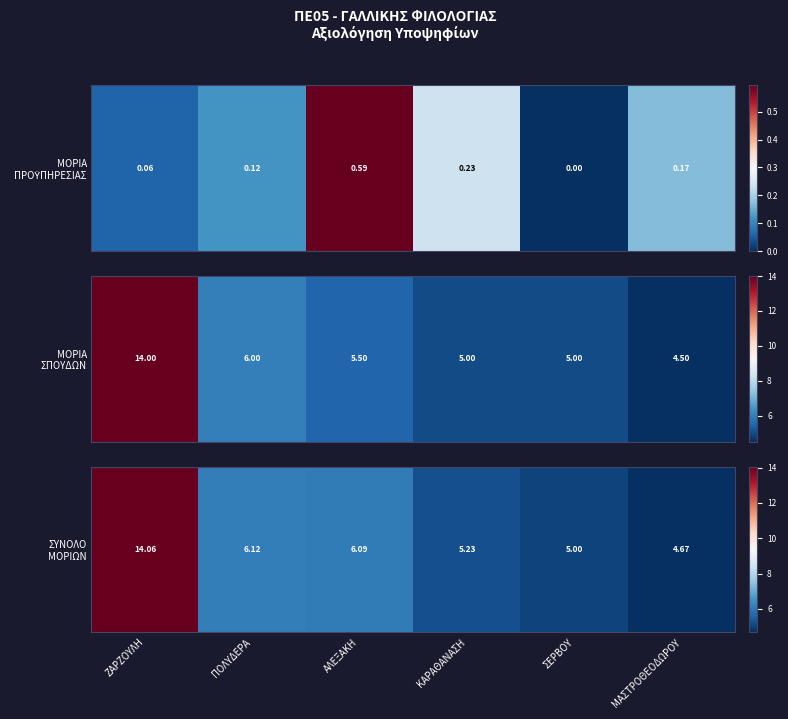

Reading left to right, what are all the values shown in this chart?

ΖΑΡΖΟΥΛΗ=14.1	ΠΟΛΥΔΕΡΑ=6.1	ΑΛΕΞΑΚΗ=6.1	ΚΑΡΑΘΑΝΑΣΗ=5.2	ΣΕΡΒΟΥ=5.0	ΜΑΣΤΡΟΘΕΟΔΩΡΟΥ=4.7